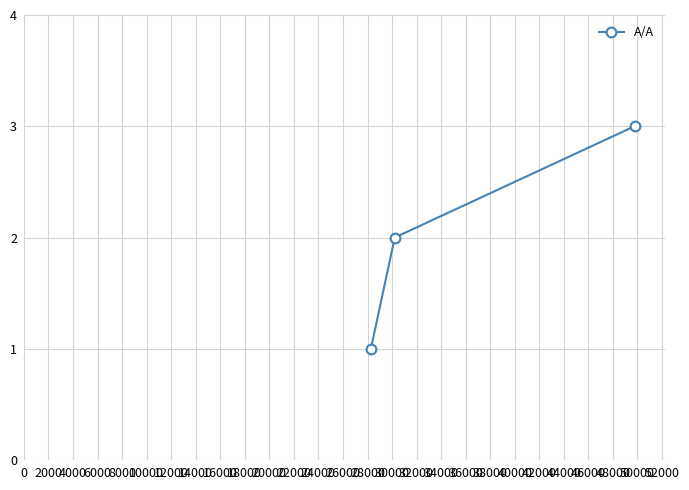

What is the sum of all values?

6